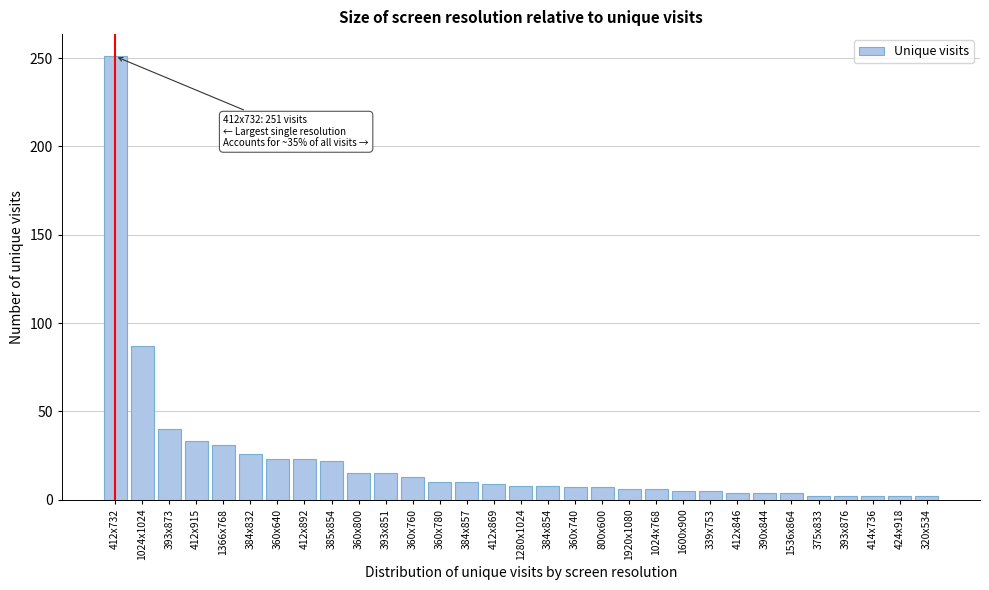

What is the approximate value at 412x732, to the nearest 50?

250